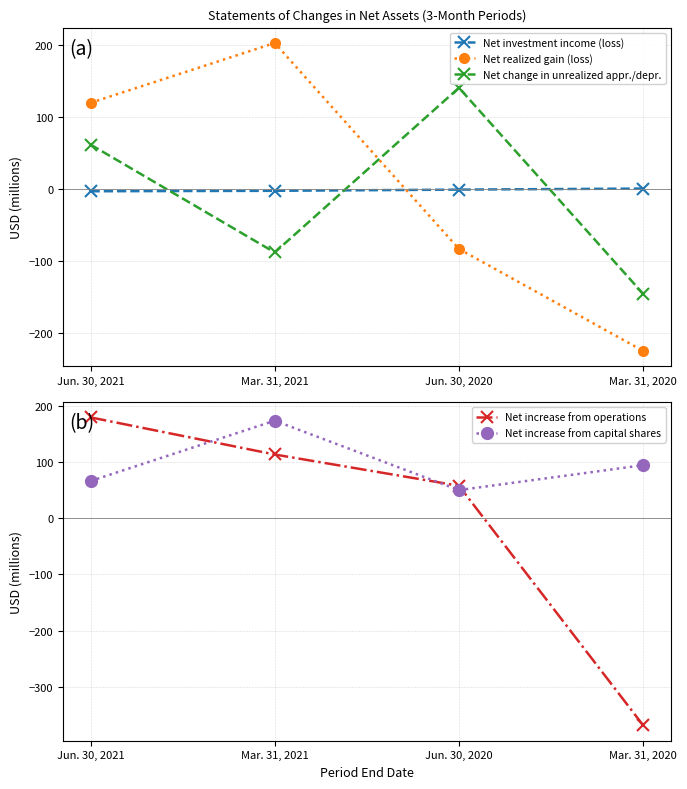

True or false: Net investment income (loss) and Net increase from capital shares cross at least once.

False